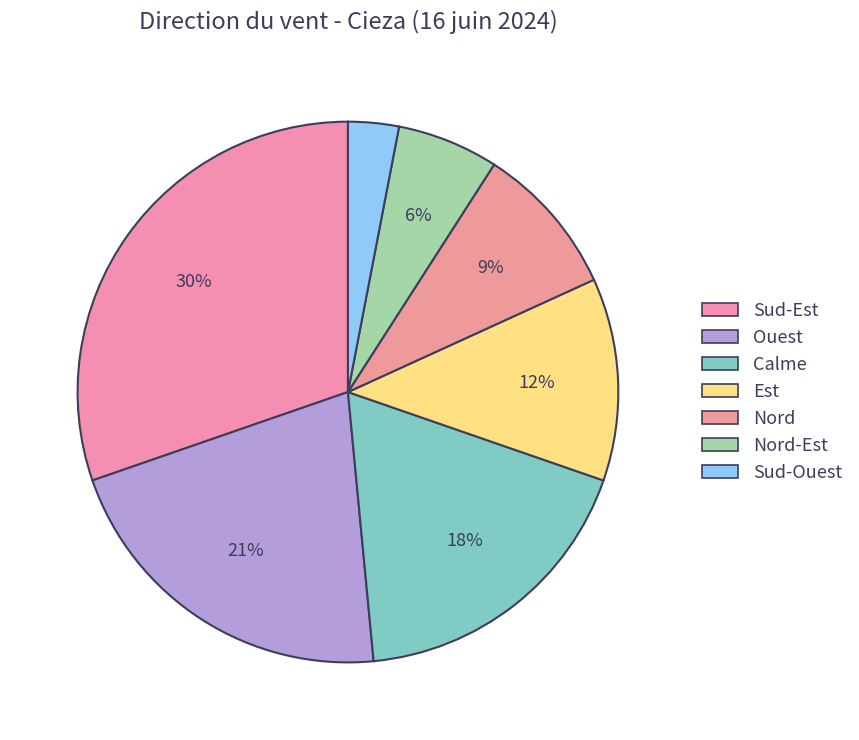

What percentage is the Sud-Est slice, to the nearest percent?

30%